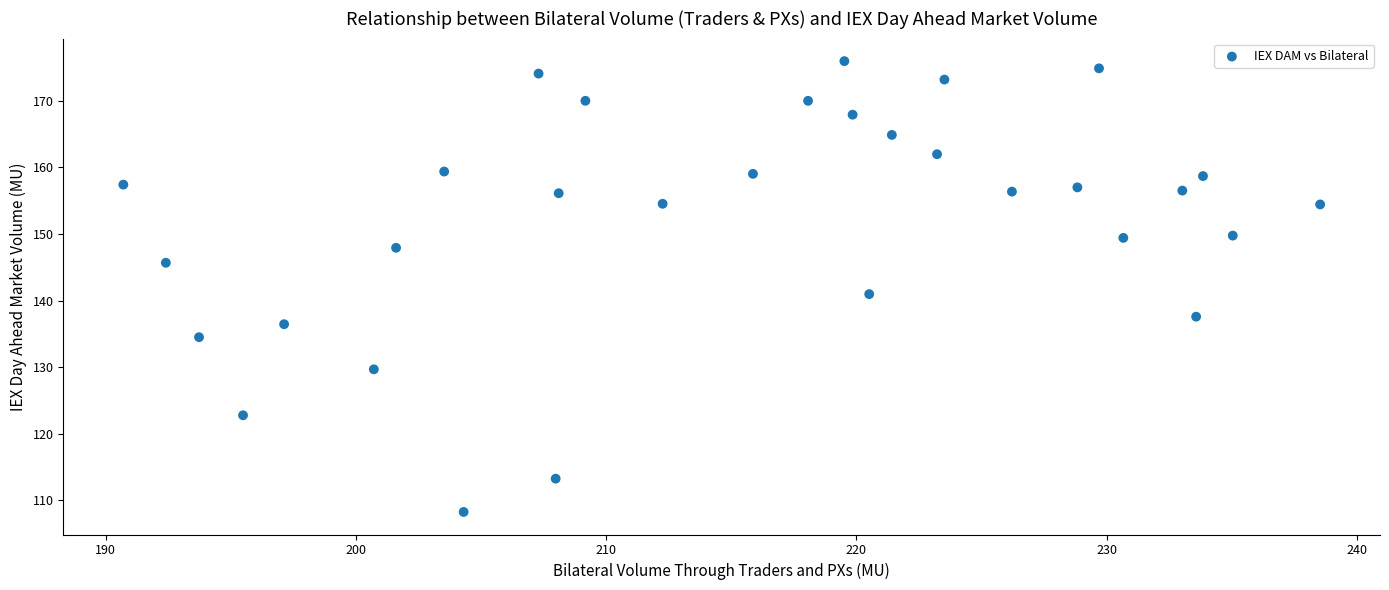

What is the range of Y values (max minus min)?

67.7